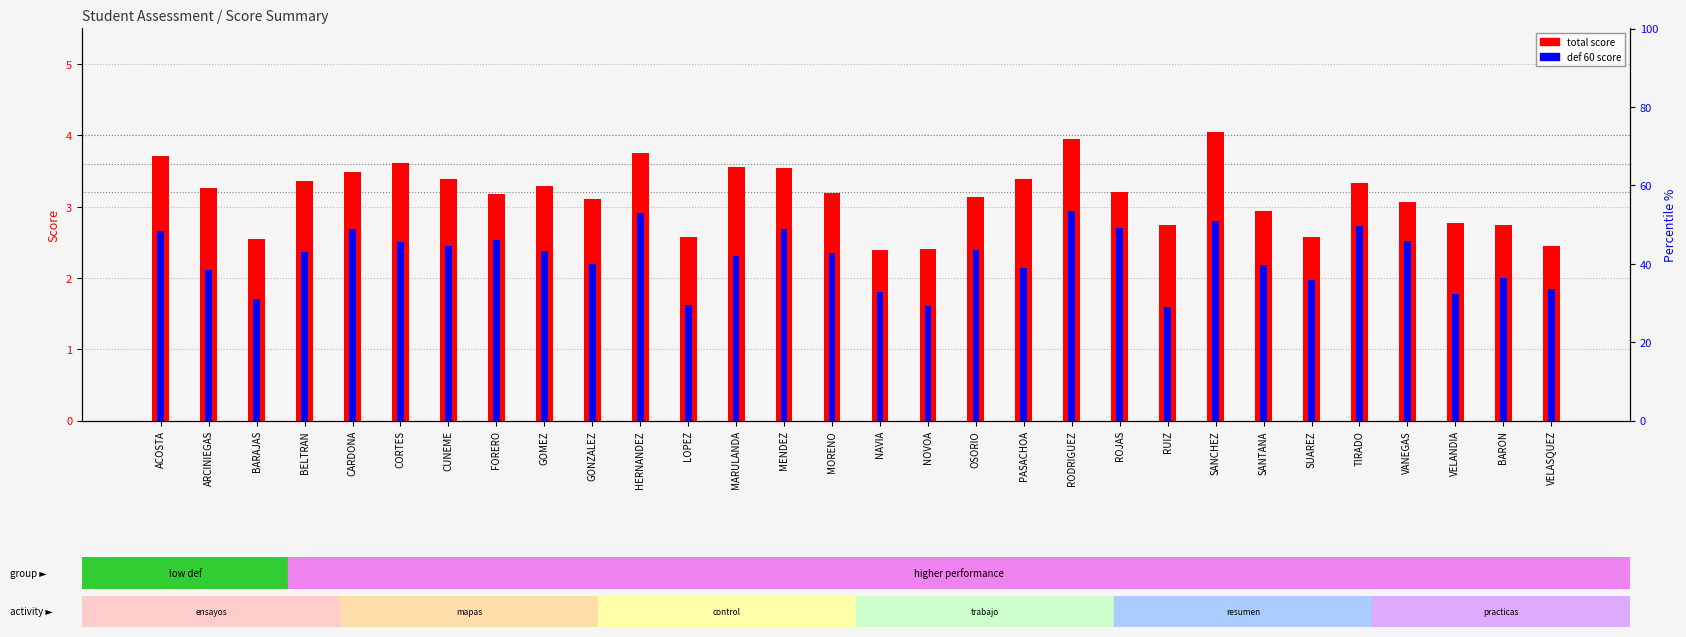

Which category has the lowest value across all series?

RUIZ